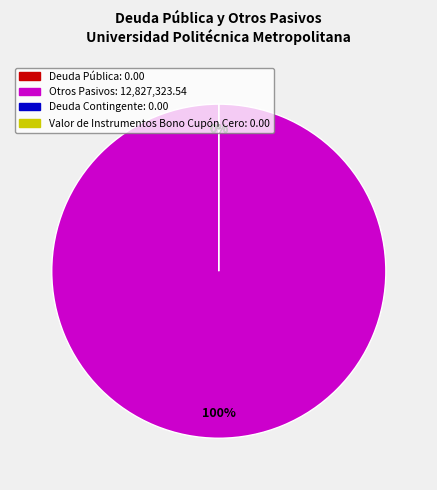

Which slice represents more than half of the pie?

Otros Pasivos